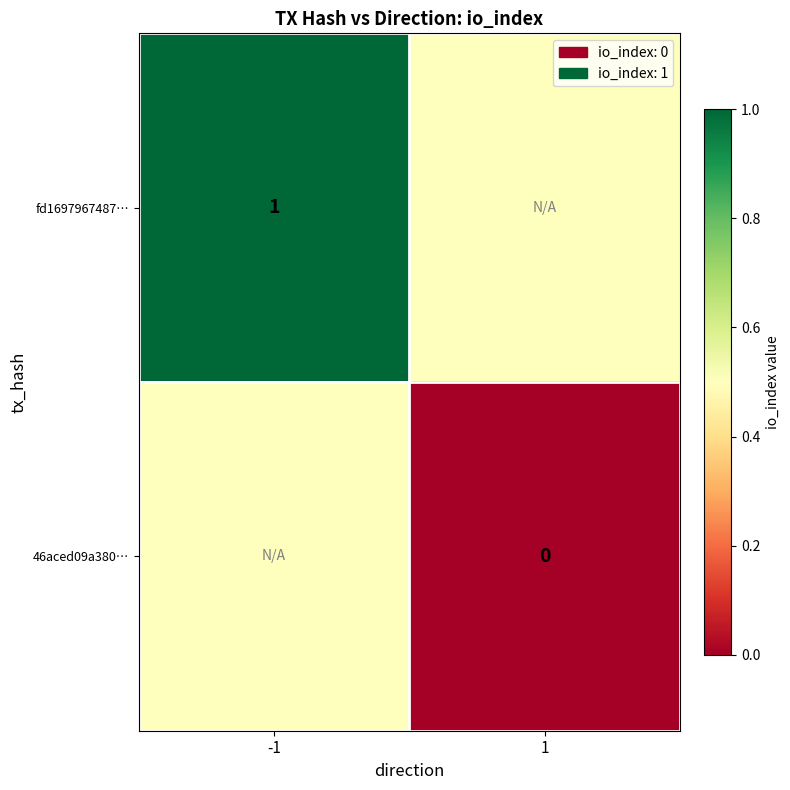

Is the value of fd1697967487… at -1 greater than the value of 46aced09a380… at 1?

Yes